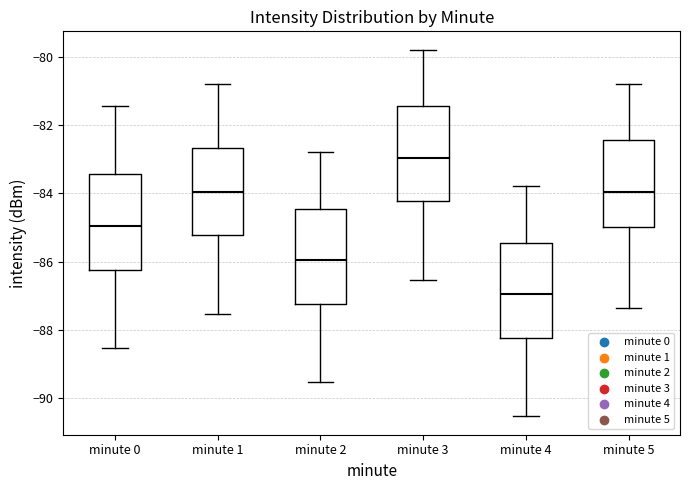

Which box has the highest median line?

minute 3